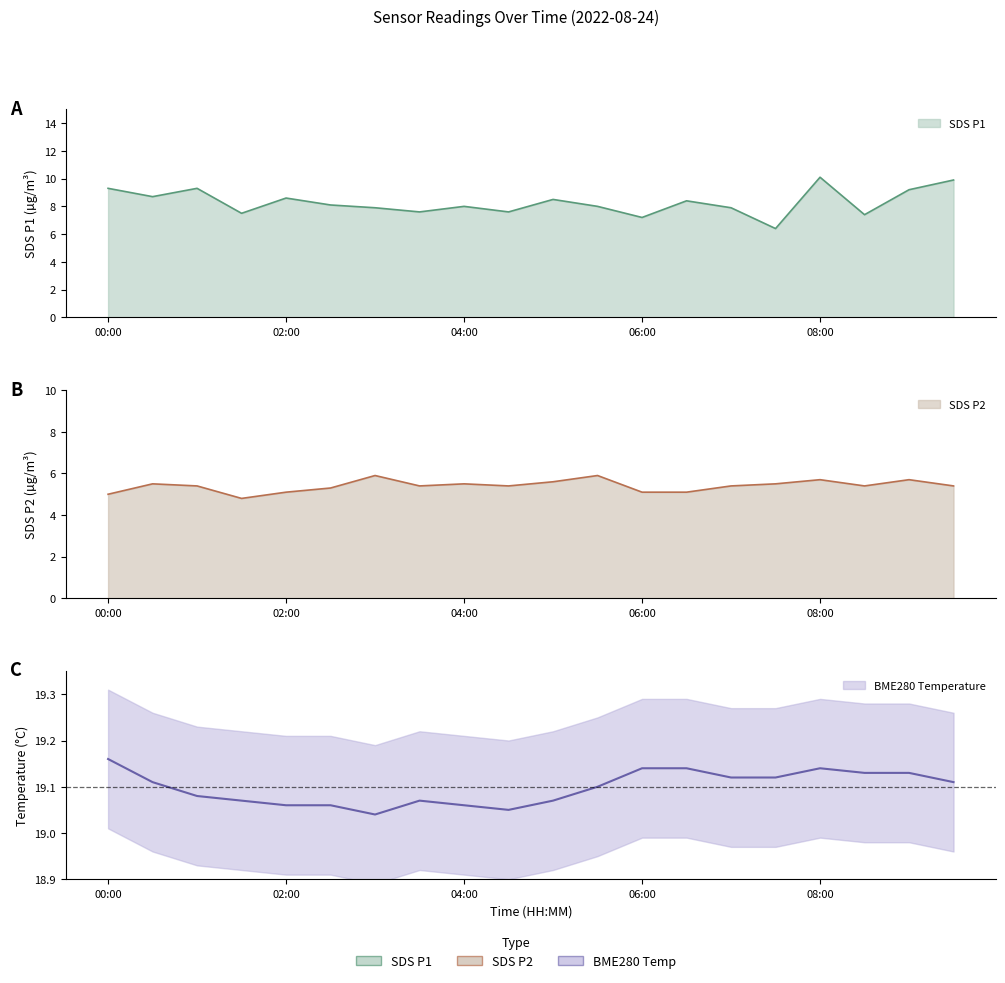

What is the label of the 19th point from the left?

09:00